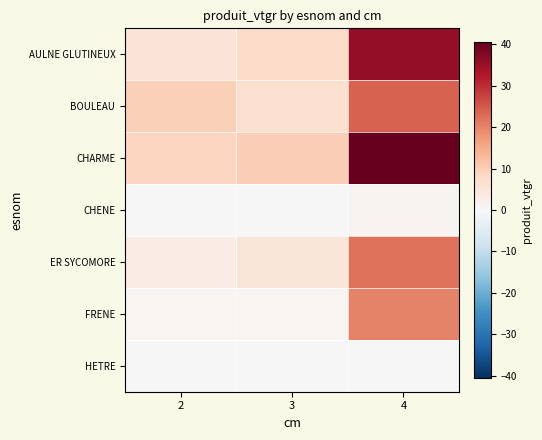

What is the spread (max minus min) of values at 2?

9.8